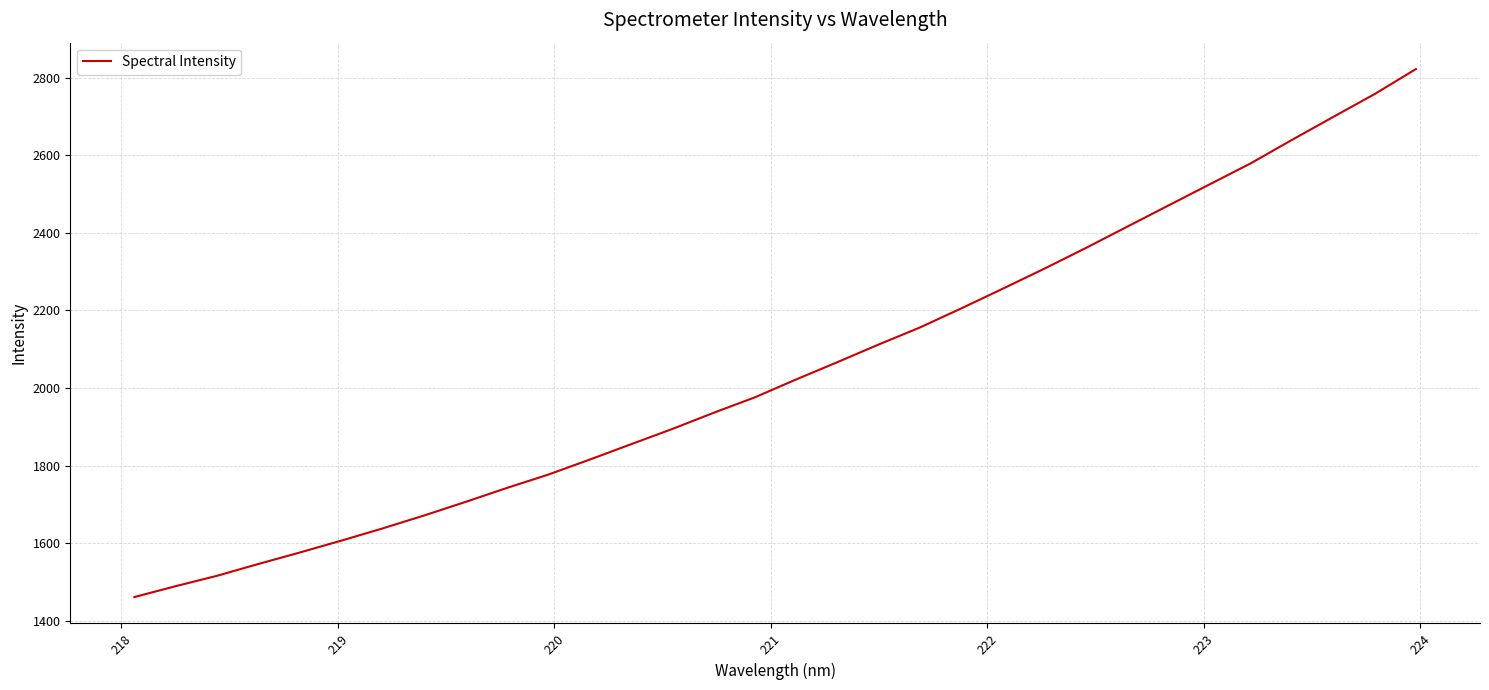

What is the difference between the maximum and minimum values?

1361.8